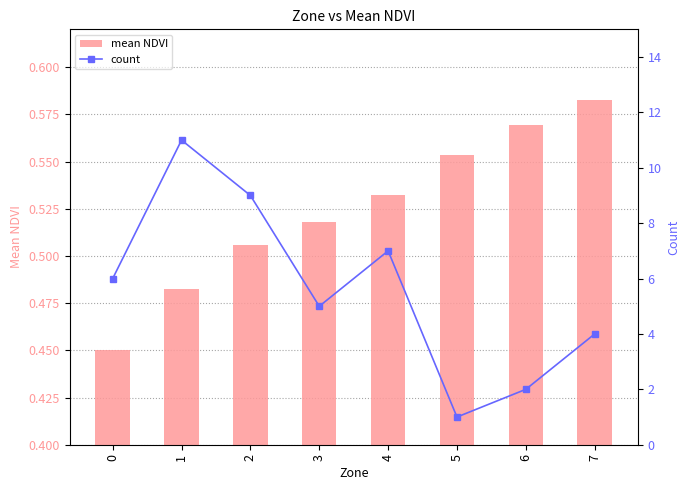

Count the number of data series in this chart.

2